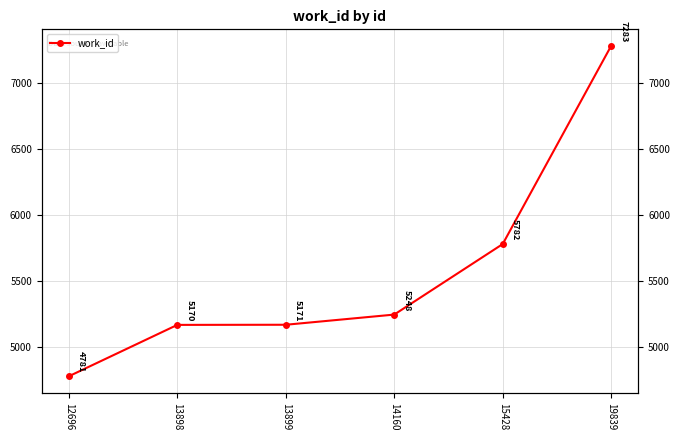

What is the sum of the values at 19839 and 13899?

12454